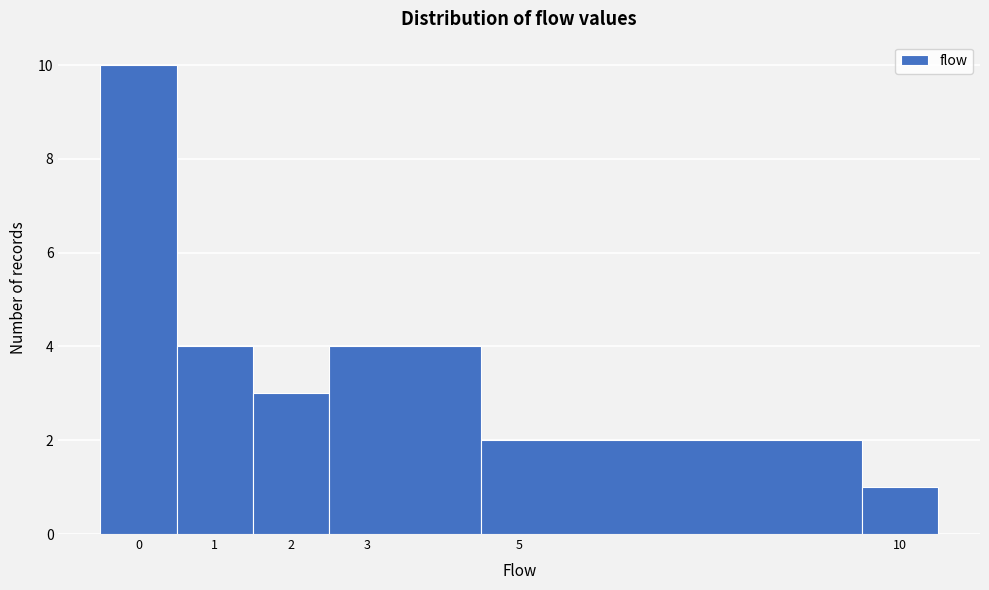

What is the height of the bar covering 4.5 to 9.5 on the x-axis? The values are not printed on the chart, so give them approximately, as read against the axis.

2